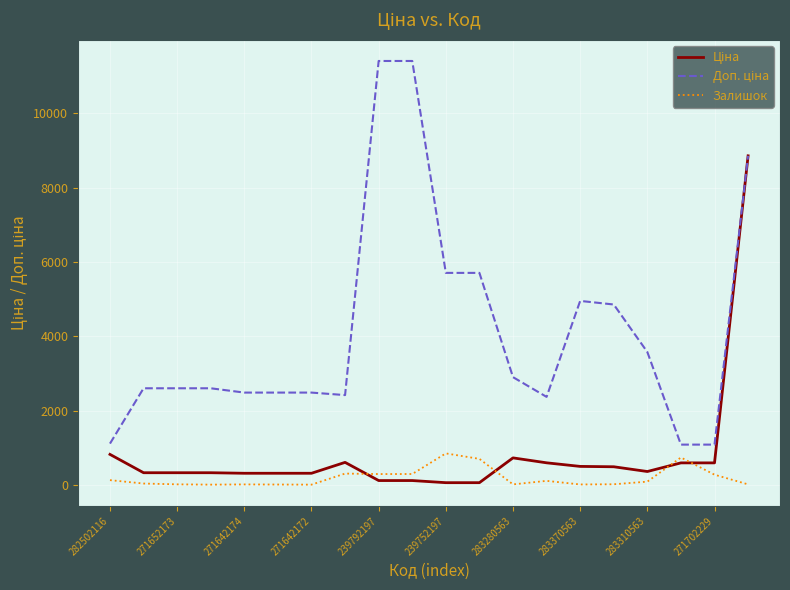

What is the greatest value displayed?

11410.0